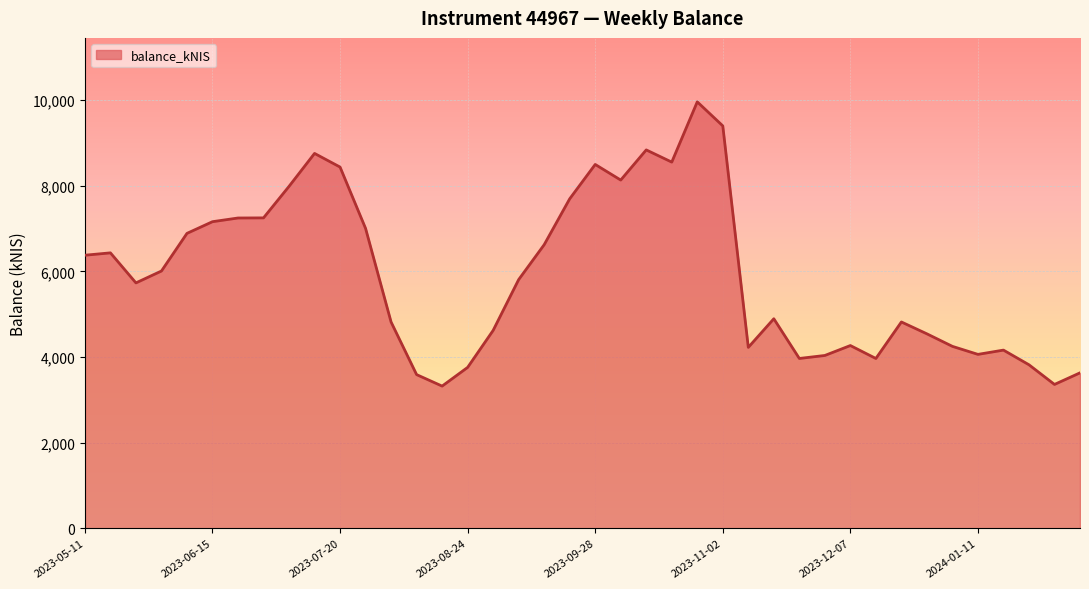

Count the number of categories in the chart.

40